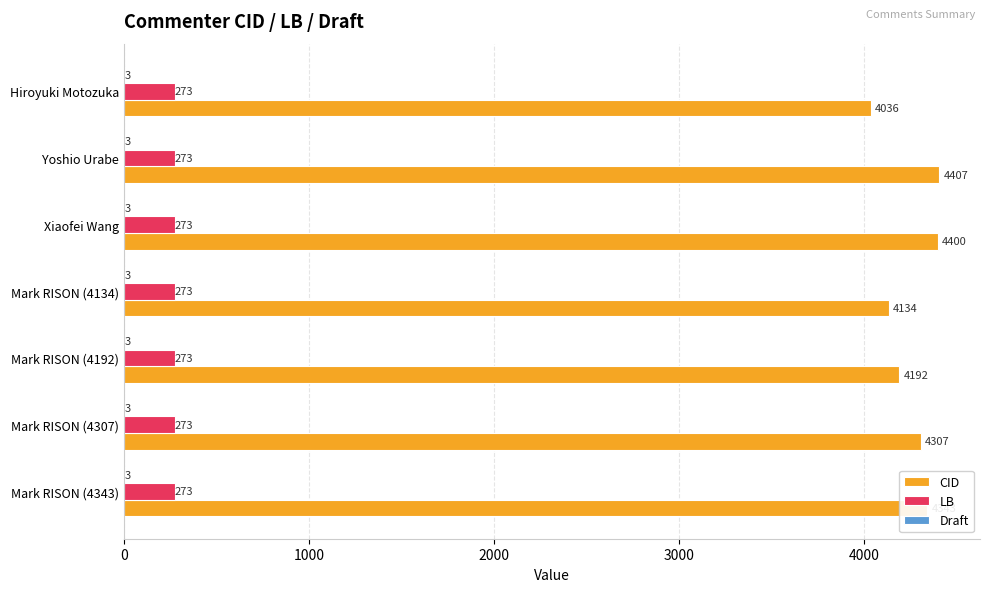

True or false: LB has a value of 273 at Xiaofei Wang.

True